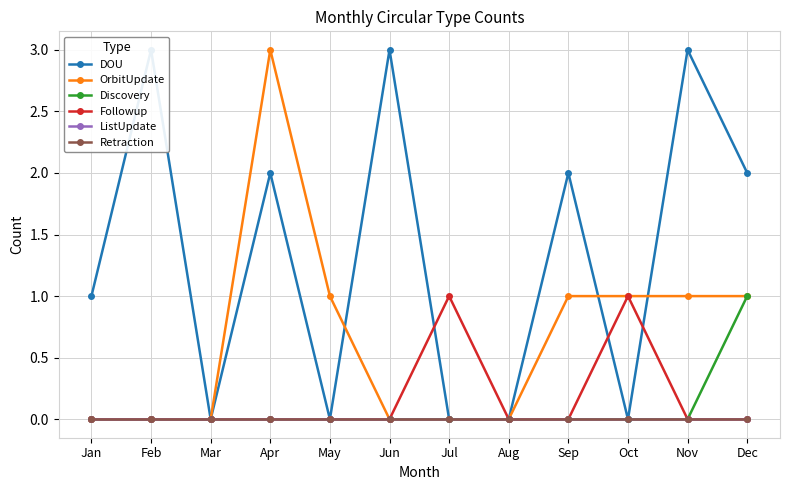

Is the value of ListUpdate at Feb greater than the value of DOU at Sep?

No